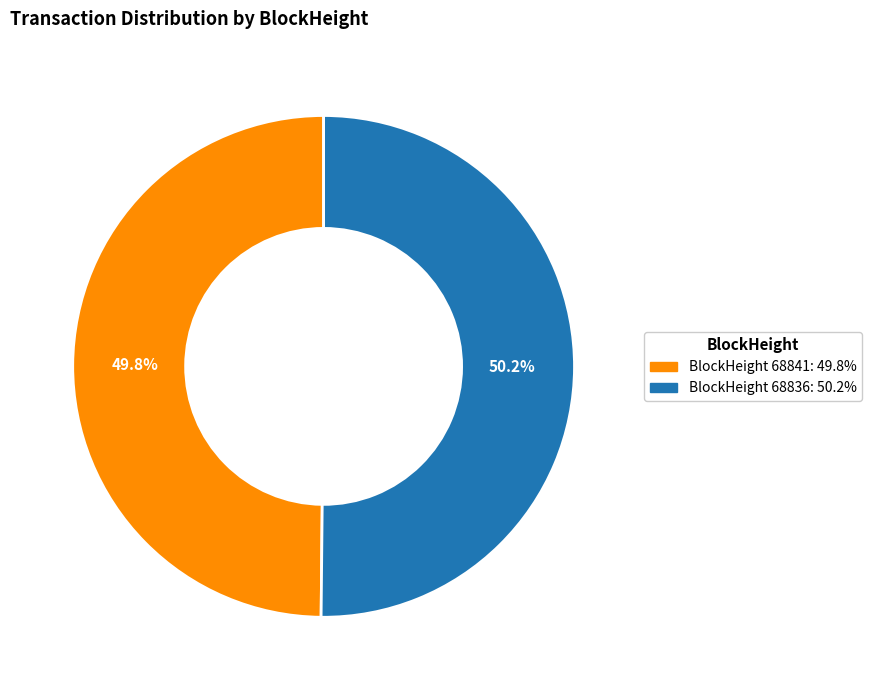

Is there a majority slice in this chart?

Yes